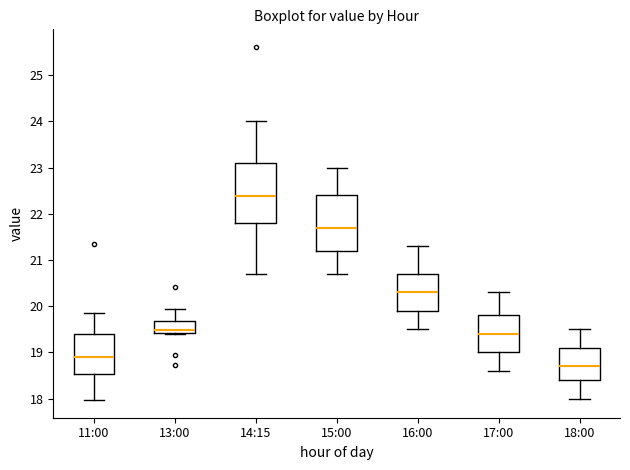

Reading left to right, read every box against the y-axis: the position of its median line, the range the box covers, and the ends of its whiskers. The values are not printed on the chart, so give them approximately, as read against the axis.

11:00: median 18.9, box 18.5 to 19.4, whiskers 18.0 to 19.9
13:00: median 19.5, box 19.4 to 19.7, whiskers 19.4 (just below the box's lower edge) to 19.9
14:15: median 22.4, box 21.8 to 23.1, whiskers 20.7 to 24.0
15:00: median 21.7, box 21.2 to 22.4, whiskers 20.7 to 23.0
16:00: median 20.3, box 19.9 to 20.7, whiskers 19.5 to 21.3
17:00: median 19.4, box 19.0 to 19.8, whiskers 18.6 to 20.3
18:00: median 18.7, box 18.4 to 19.1, whiskers 18.0 to 19.5